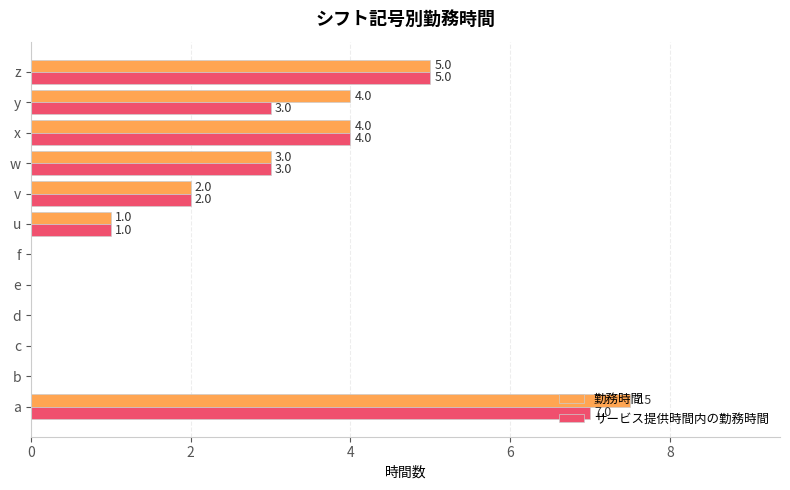

How many distinct data groups are displayed?

2